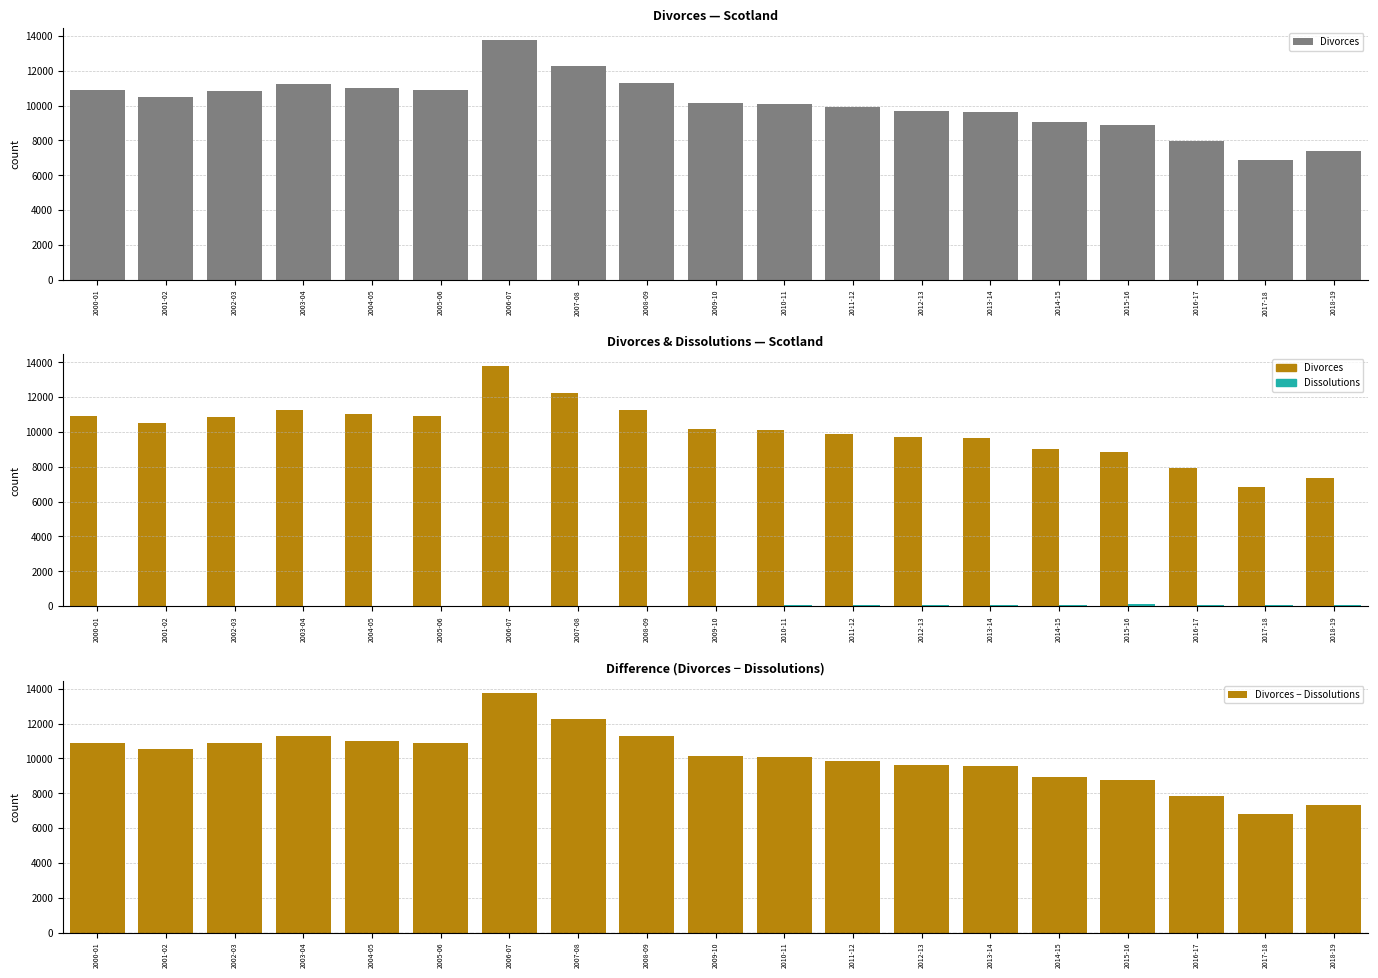

Reading left to right, list all the values displayed in this chart.

Divorces: 10905	10517	10859	11260	11018	10900	13767	12256	11280	10173	10112	9903	9694	9626	9036	8875	7940	6869	7379
Dissolutions: 0	0	0	0	0	0	0	2	17	27	37	46	67	61	81	96	83	70	67
Divorces − Dissolutions: 10905	10517	10859	11260	11018	10900	13767	12254	11263	10146	10075	9857	9627	9565	8955	8779	7857	6799	7312